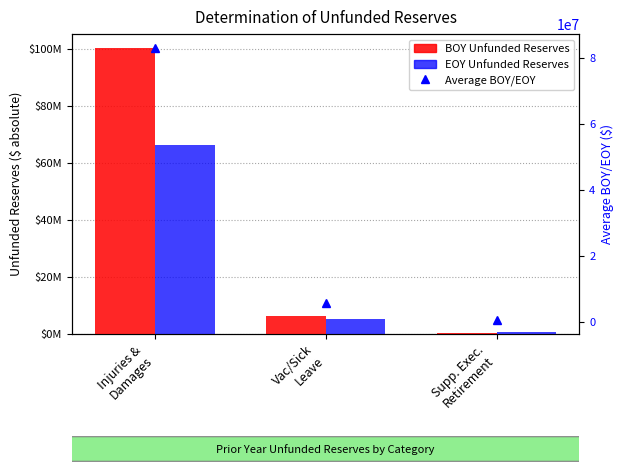

The value of EOY Unfunded Reserves at Injuries &
Damages is 66229483.9. True or false?

True